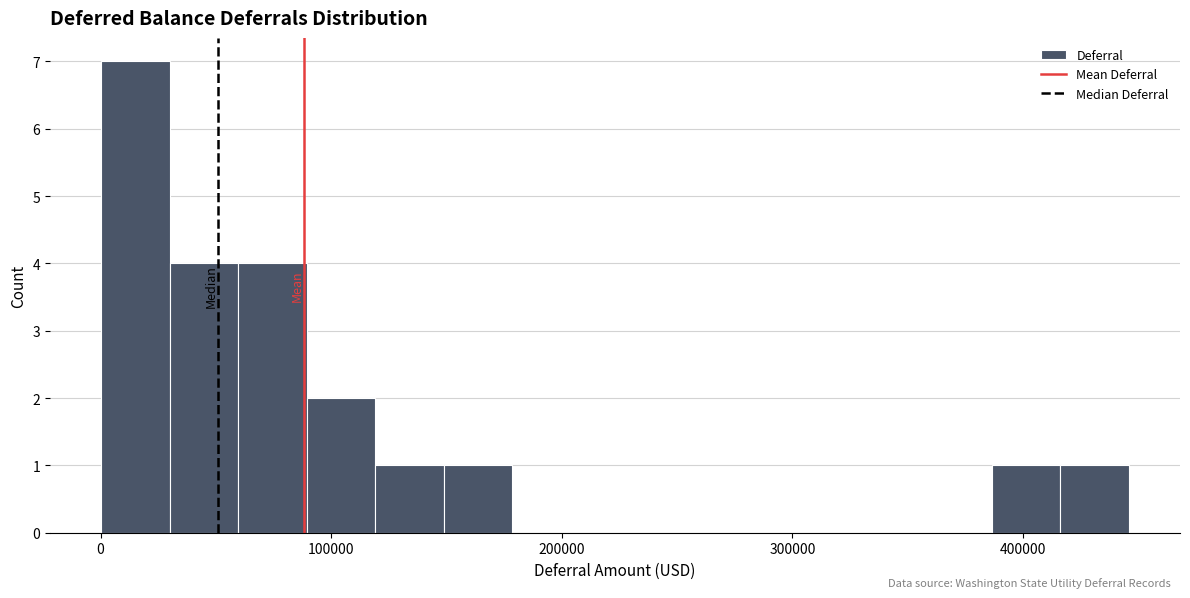

Around what value on the x-axis is the tallest bar? Give the approximate position of its centre, as read against the axis.

20000